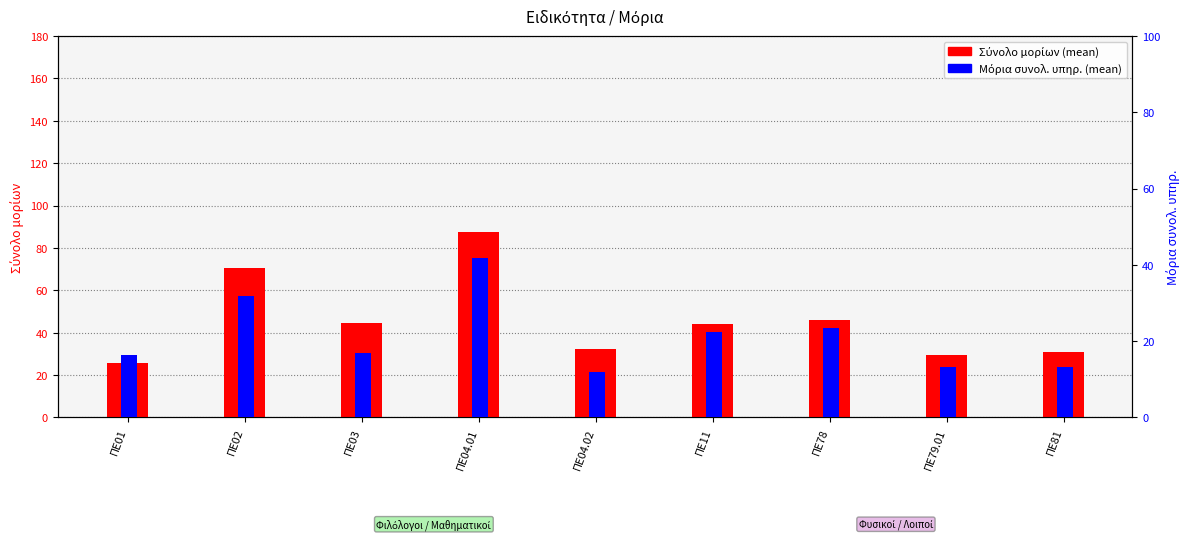

How many bars are there in total?

18